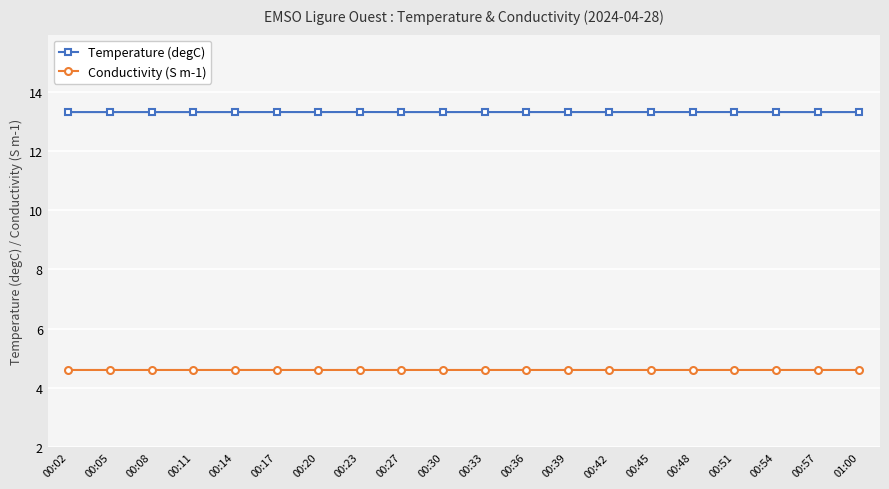

What position from the right is 00:54?

3